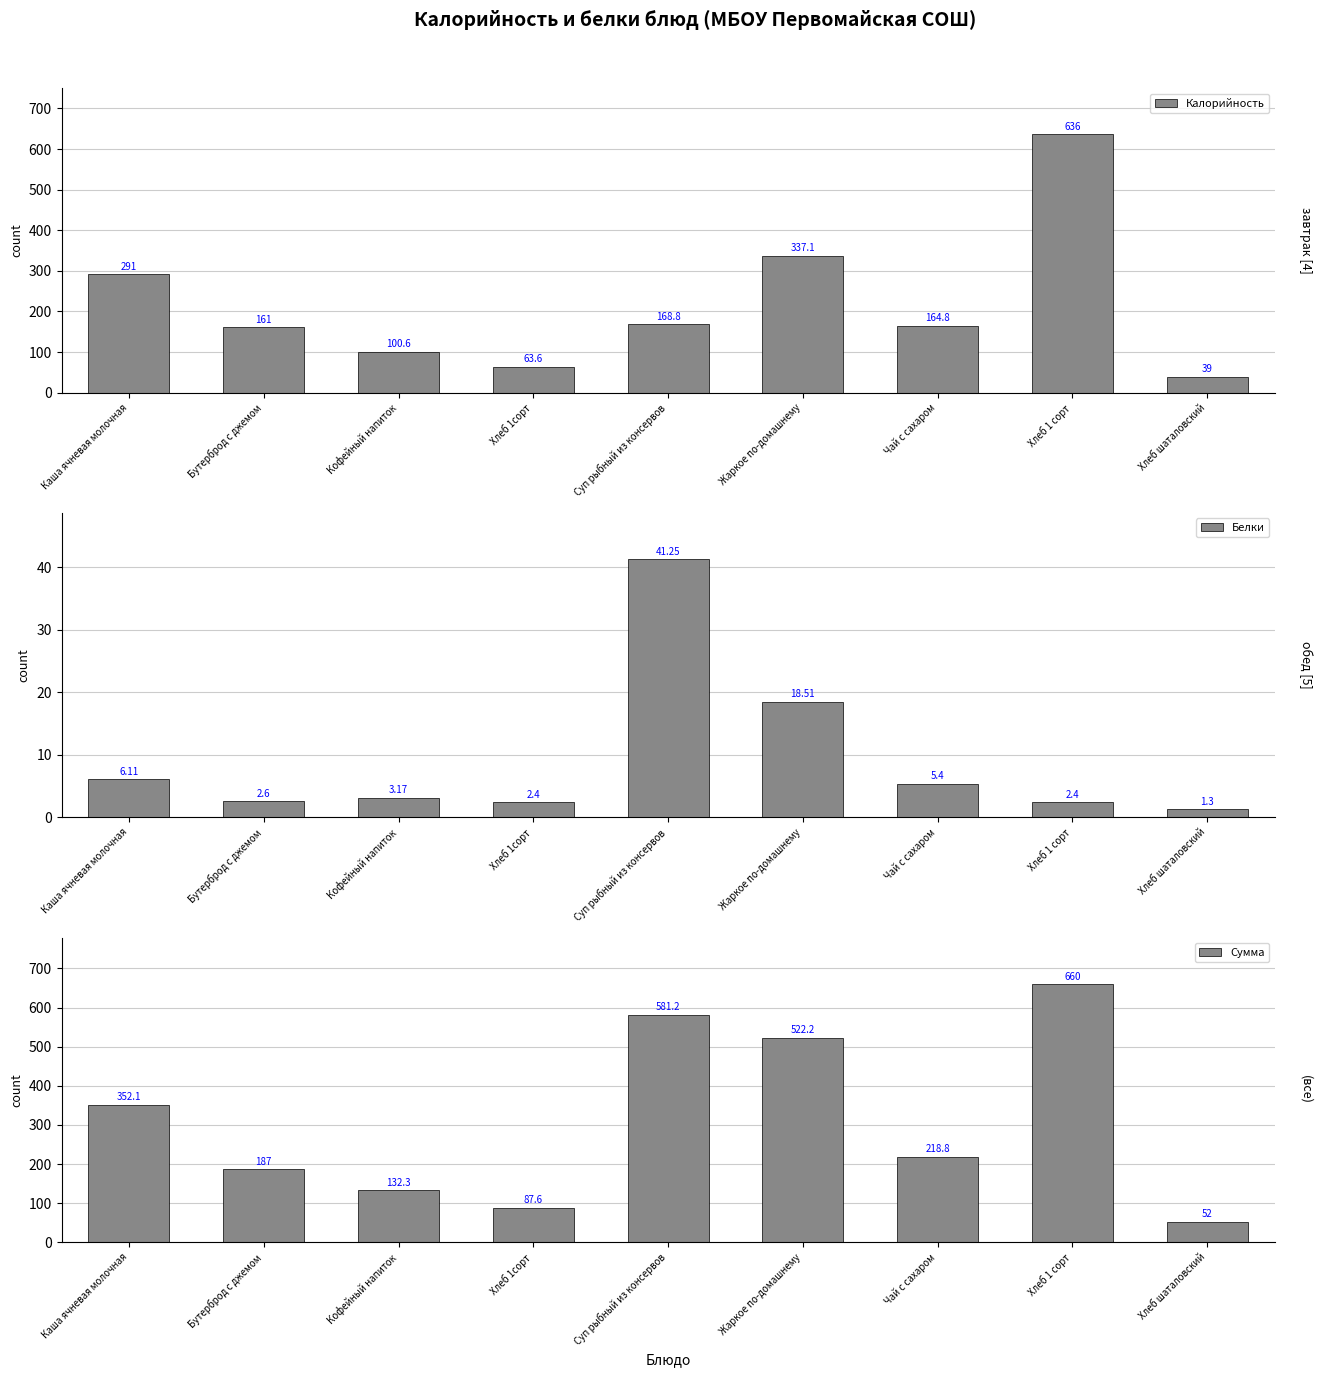

Does the chart contain any negative values?

No